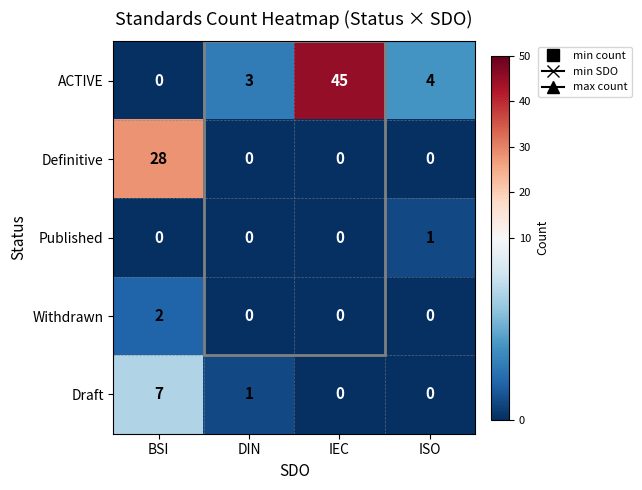

List the series in order of their peak value, lowest first.

Published, Withdrawn, Draft, Definitive, ACTIVE